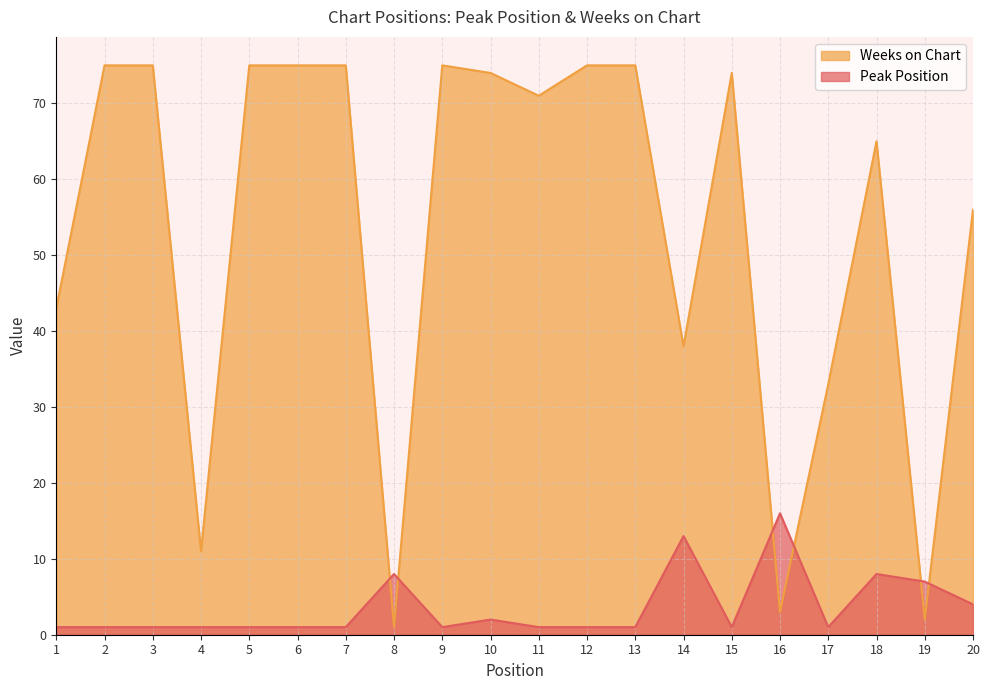

What is the value of the Peak Position point at the 10th from the left?

2